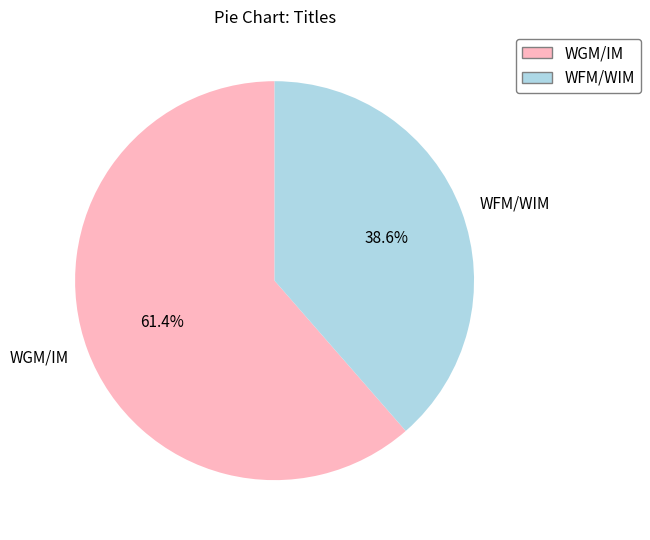

Which slice is the largest?

WGM/IM